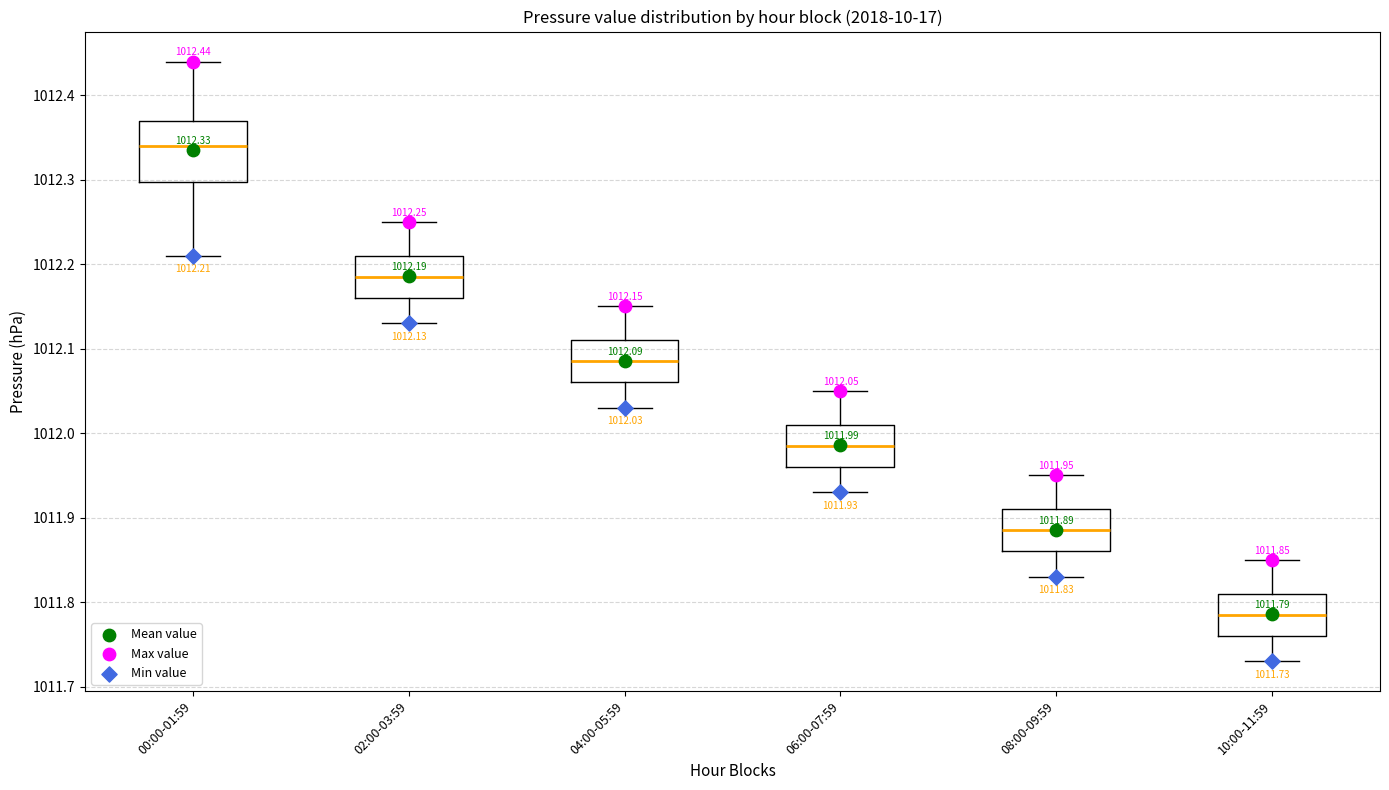

Which box is the tallest, from its lower edge to its upper edge?

00:00-01:59